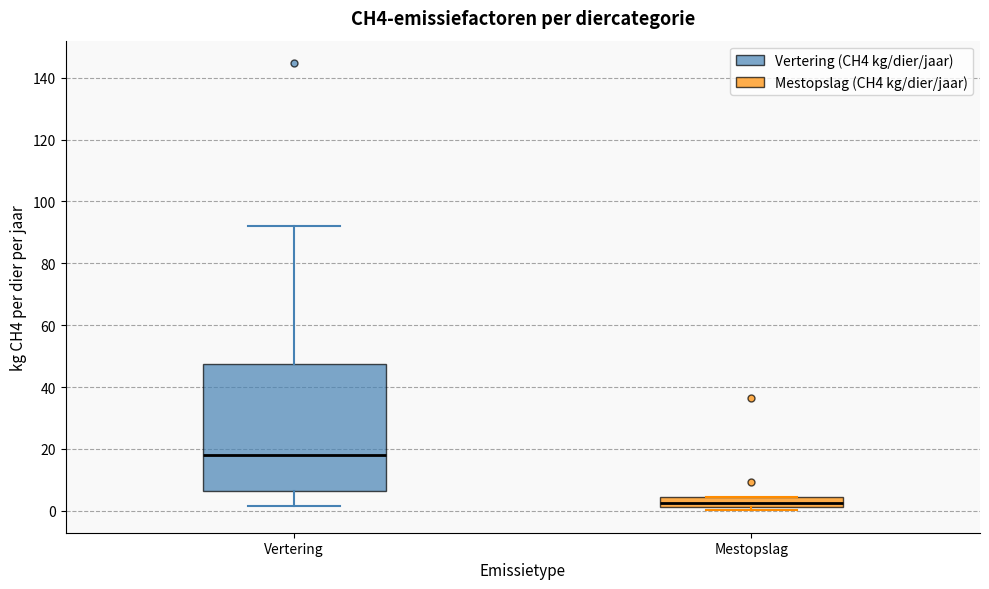

Reading left to right, transcribe this box plot: for each box, give where its median line is, the range the box spans, and where its two whiskers end, as read against the y-axis. The values are not printed on the chart, so give them approximately, as read against the axis.

Vertering: median 18, box 6 to 48, whiskers 2 to 92
Mestopslag: median 2 (inside the box), box 2 to 4, whiskers 0 to 4